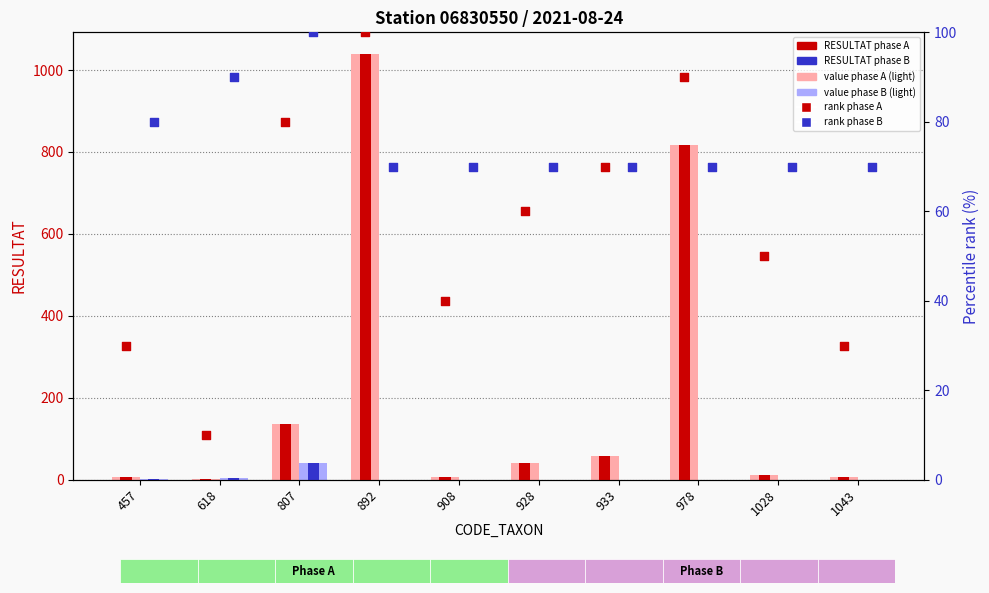

Which series reaches the maximum Y coordinate?

value phase A (light)